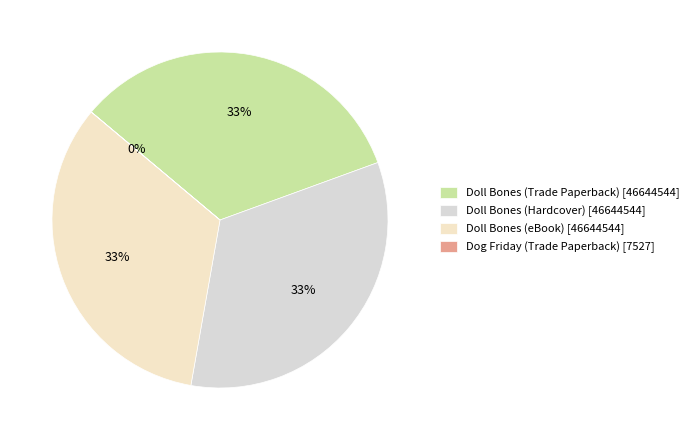

What percentage do Dog Friday (Trade Paperback) and Doll Bones (Trade Paperback) together represent?

33.3%